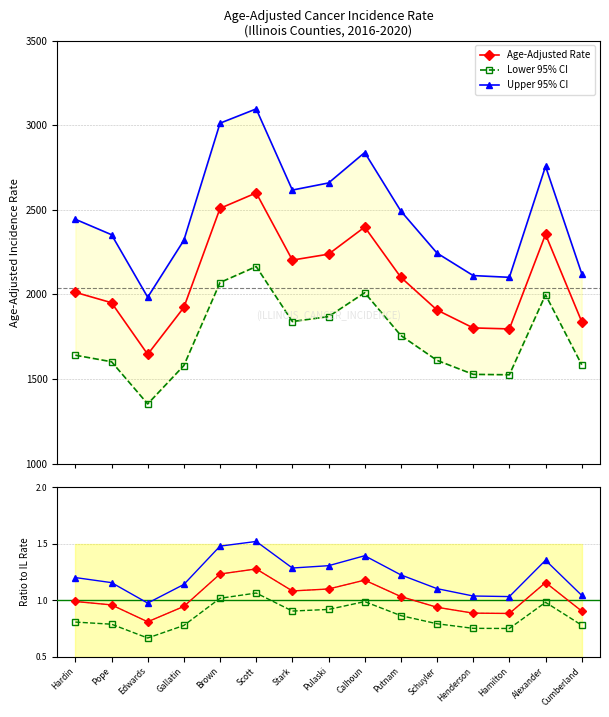

How many interior local valleys does the Age-Adjusted Rate series have?

3